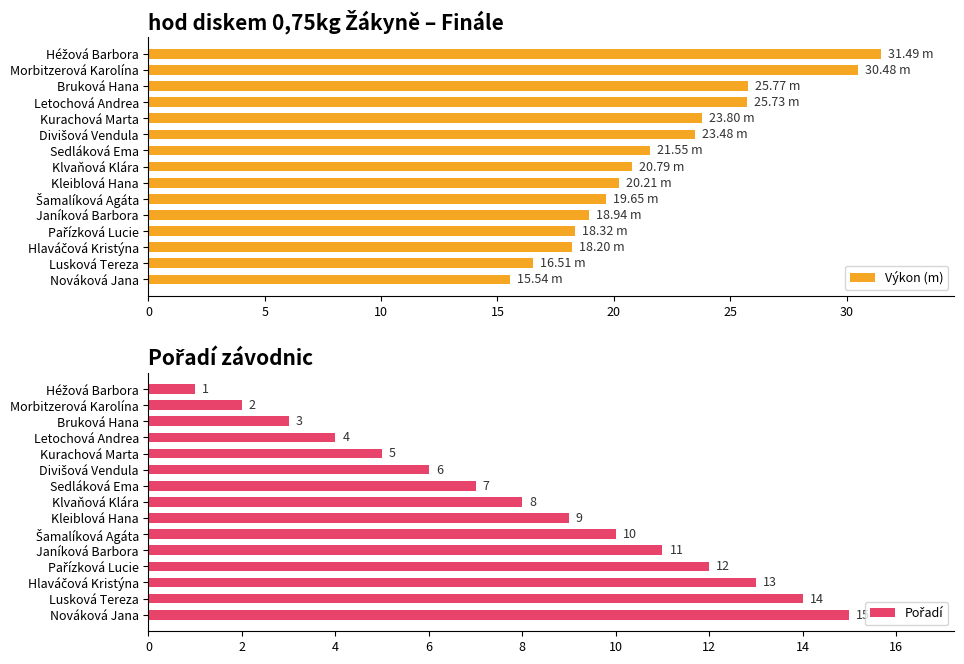

What is the average value of the Výkon (m) series?

22.0